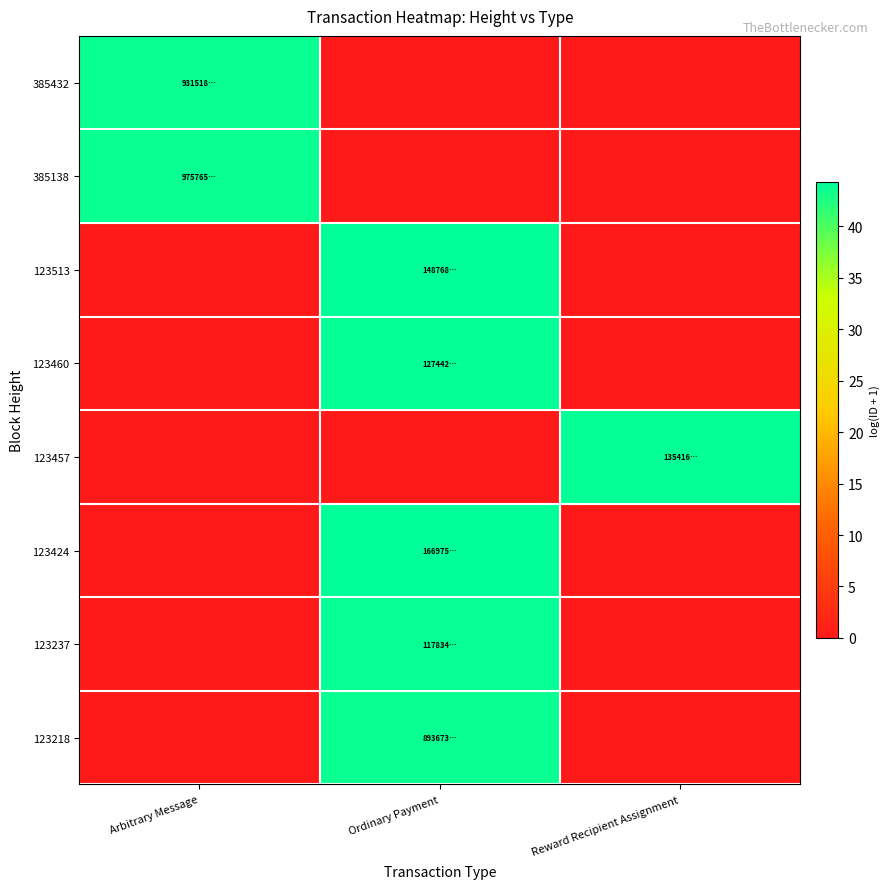

Reading left to right, what are all the values shown in this chart?

123218: Arbitrary Message=0.0	Ordinary Payment=43.6	Reward Recipient Assignment=0.0
123237: Arbitrary Message=0.0	Ordinary Payment=43.9	Reward Recipient Assignment=0.0
123424: Arbitrary Message=0.0	Ordinary Payment=44.3	Reward Recipient Assignment=0.0
123457: Arbitrary Message=0.0	Ordinary Payment=0.0	Reward Recipient Assignment=44.1
123460: Arbitrary Message=0.0	Ordinary Payment=44.0	Reward Recipient Assignment=0.0
123513: Arbitrary Message=0.0	Ordinary Payment=44.1	Reward Recipient Assignment=0.0
385138: Arbitrary Message=43.7	Ordinary Payment=0.0	Reward Recipient Assignment=0.0
385432: Arbitrary Message=43.7	Ordinary Payment=0.0	Reward Recipient Assignment=0.0